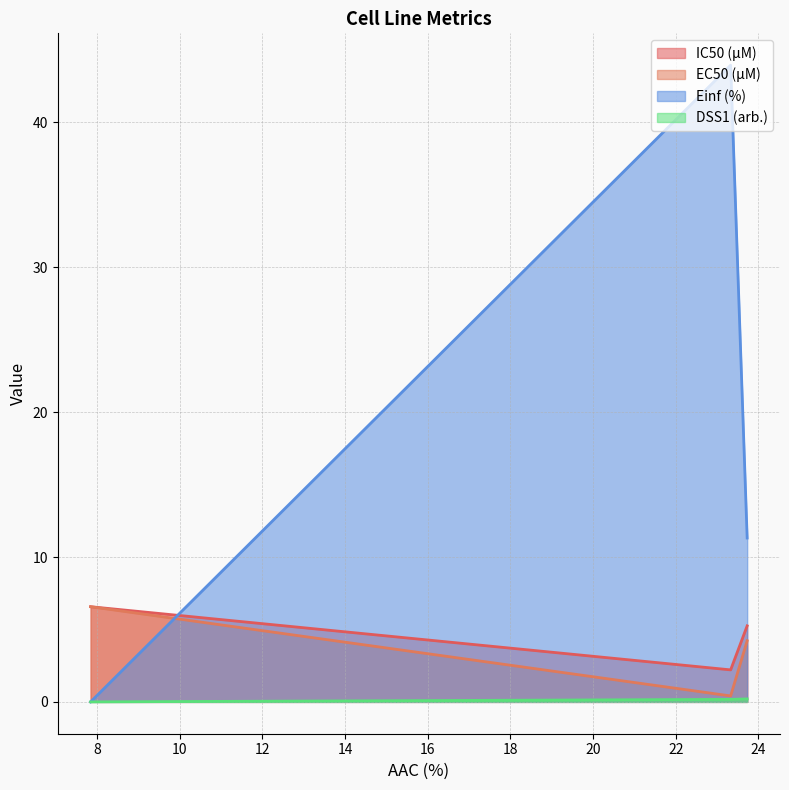

What is the minimum value for IC50 (µM)?

2.2